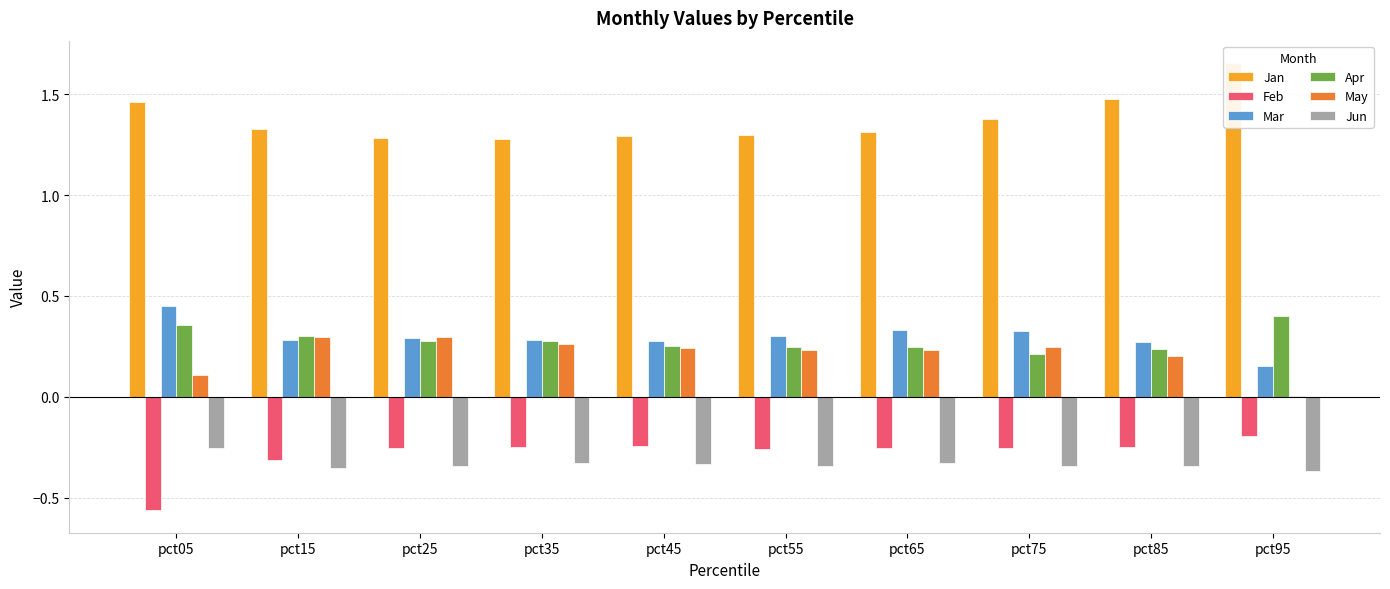

The value of Jan at pct95 is 1.7. True or false?

True